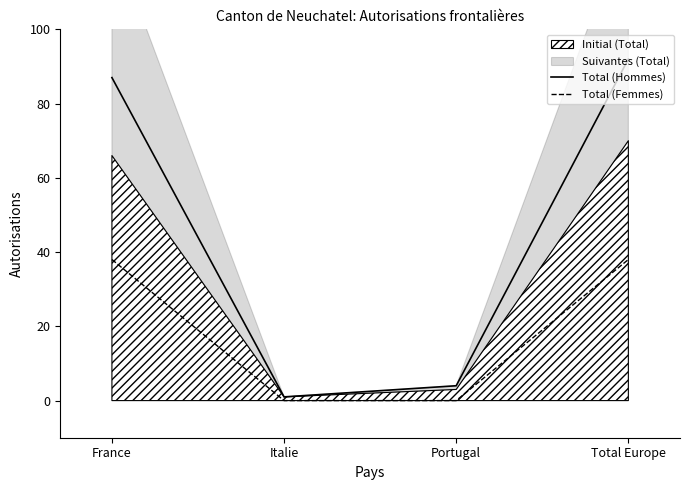

At which category does the chart reach its peak across all series?

Total Europe